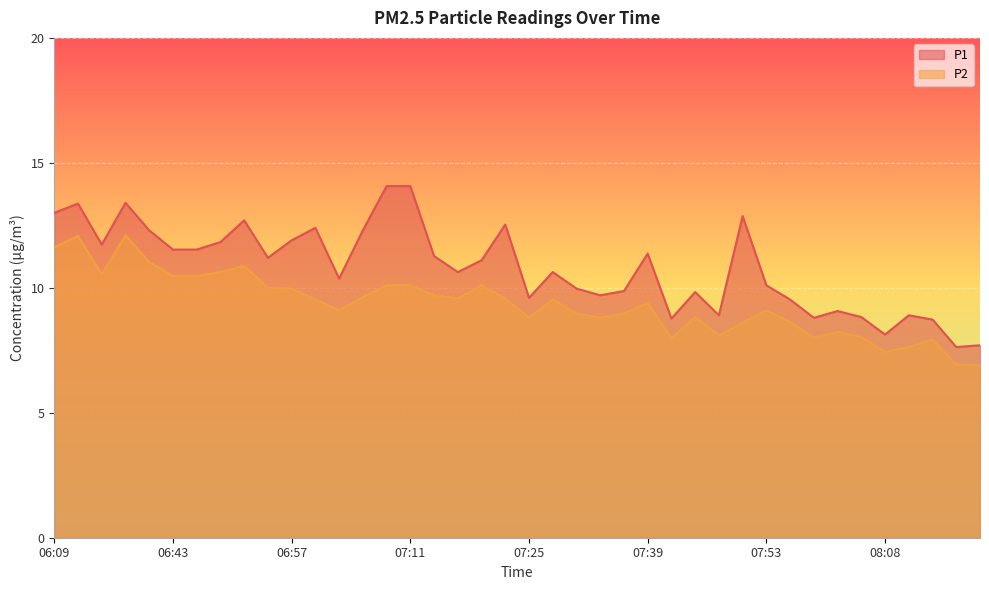

True or false: P1 and P2 intersect in this chart.

False